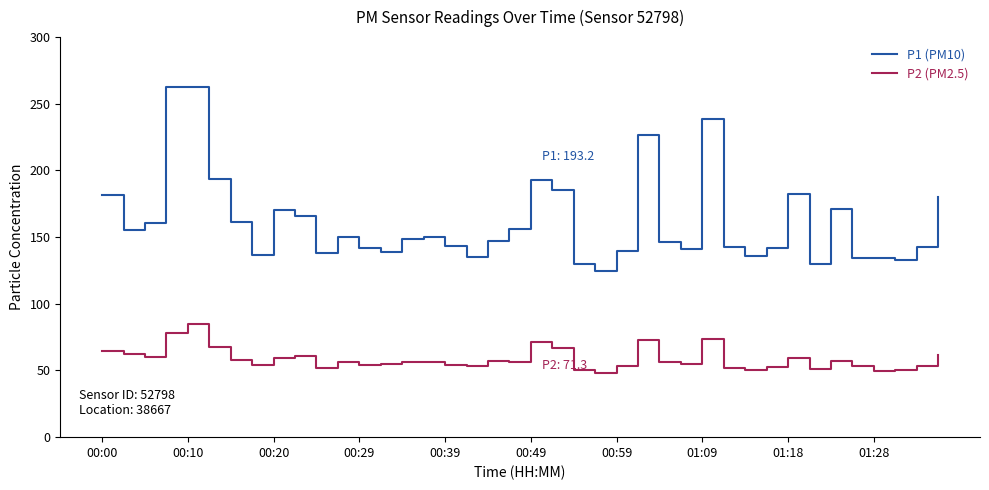

What is the greatest value displayed?

262.6